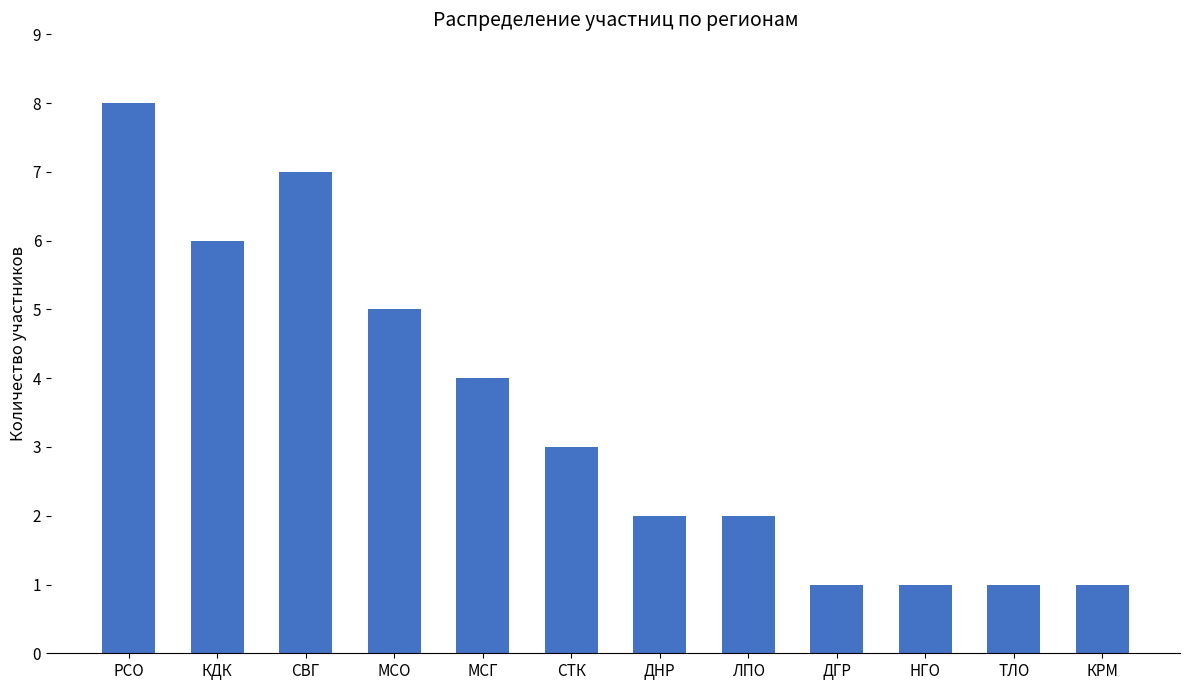

Reading left to right, transcribe all the data shown in this chart.

8	6	7	5	4	3	2	2	1	1	1	1